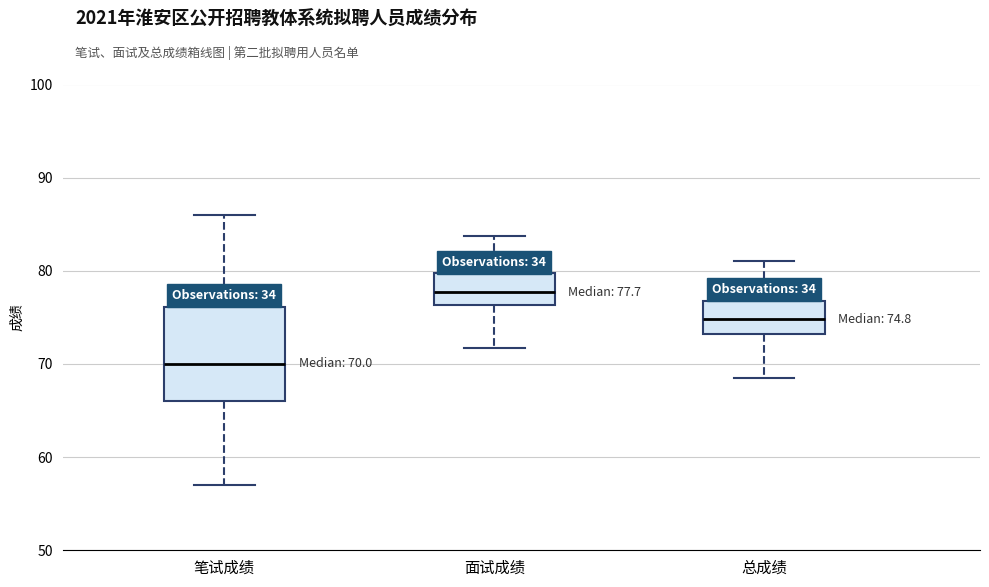

Which box's median line is the lowest?

笔试成绩